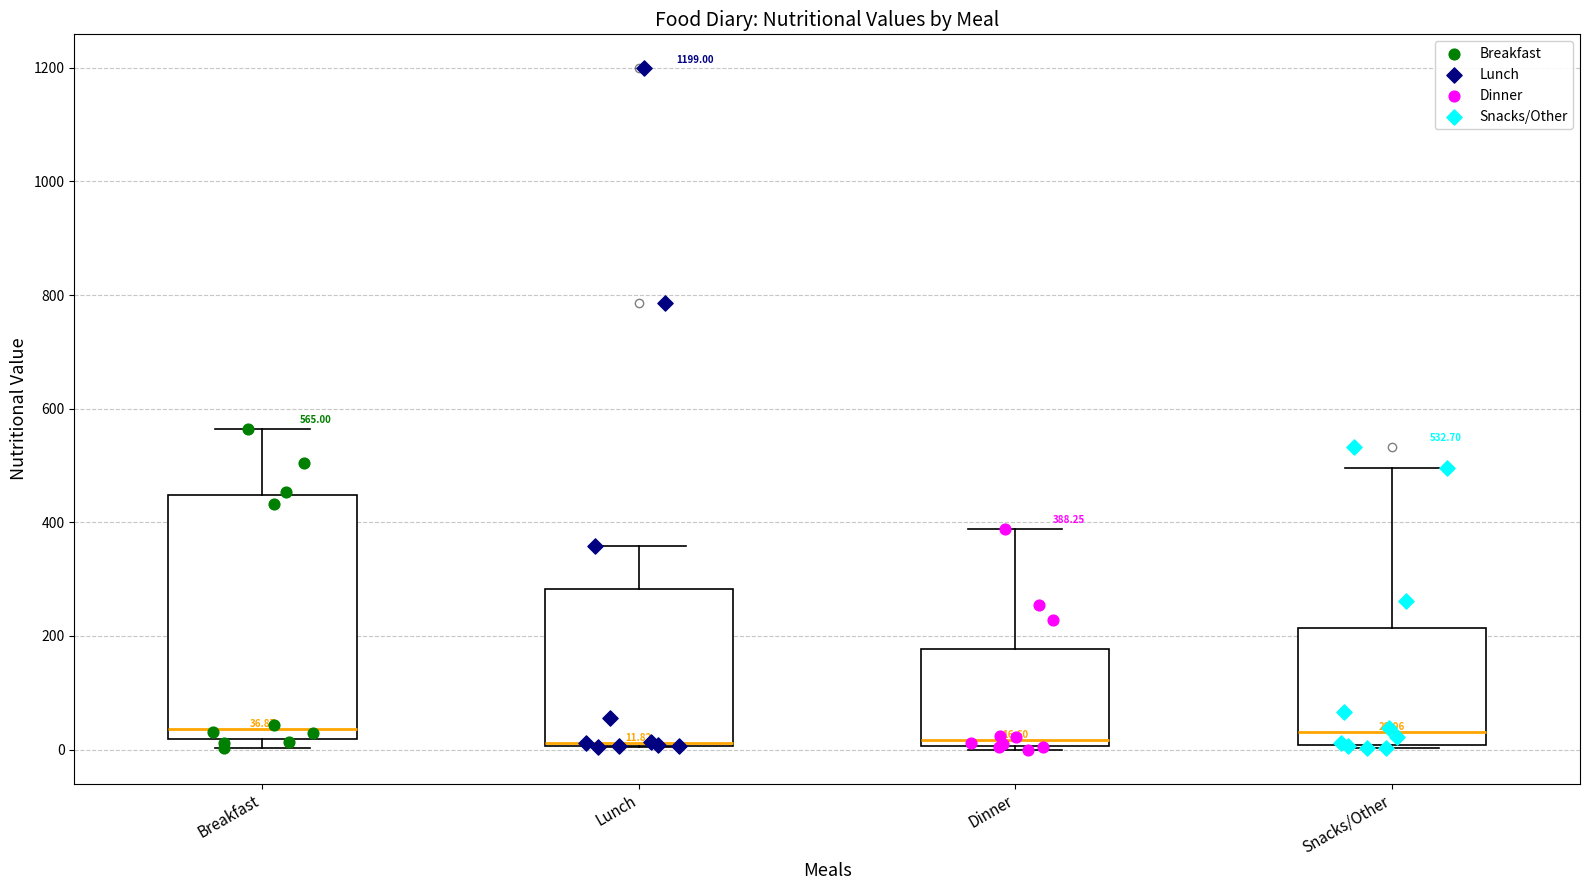

Which box is the tallest, from its lower edge to its upper edge?

Breakfast